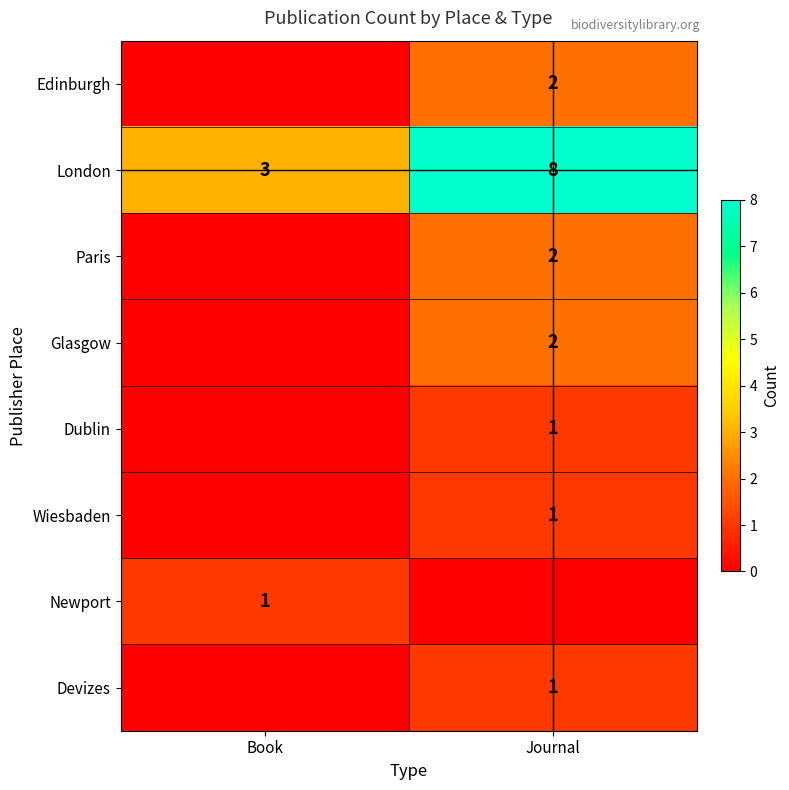

Rank the categories by London value from highest to lowest.

Journal, Book